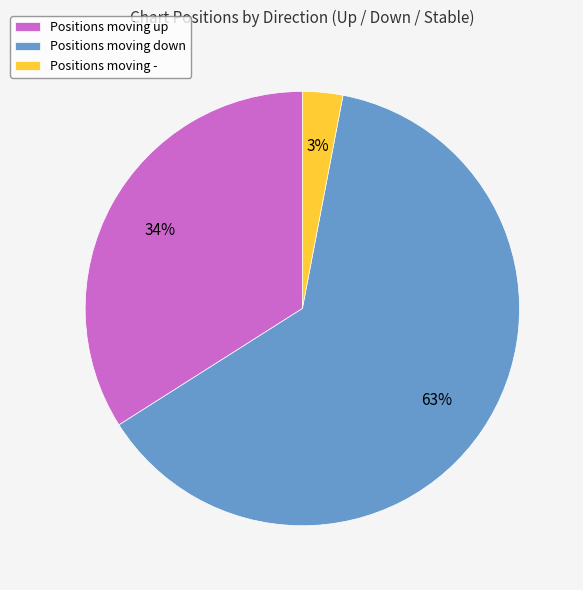

Rank the categories by value from lowest to highest.

Positions moving -, Positions moving up, Positions moving down